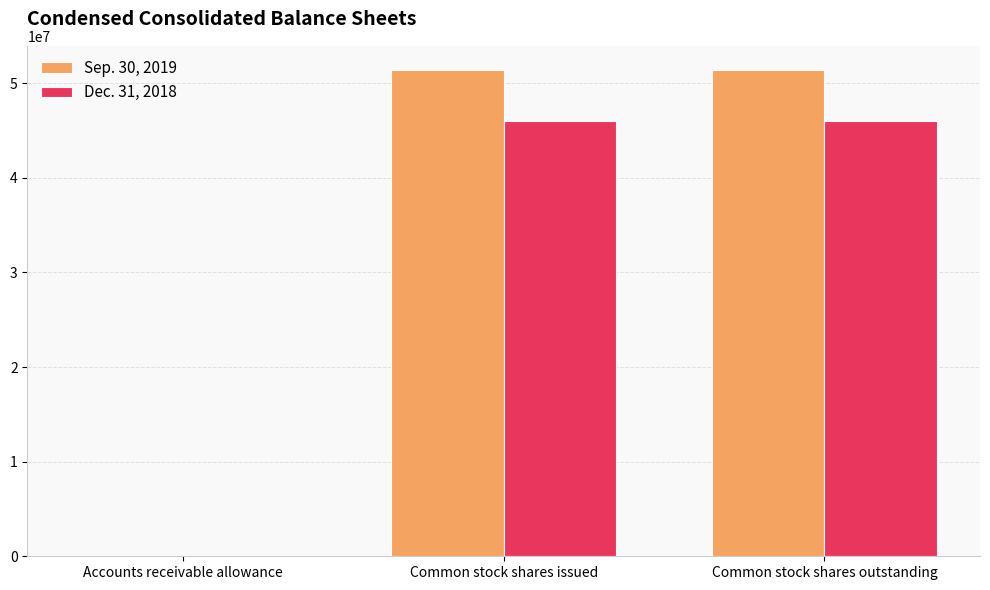

Is the value of Dec. 31, 2018 at Common stock shares outstanding greater than the value of Sep. 30, 2019 at Common stock shares issued?

No